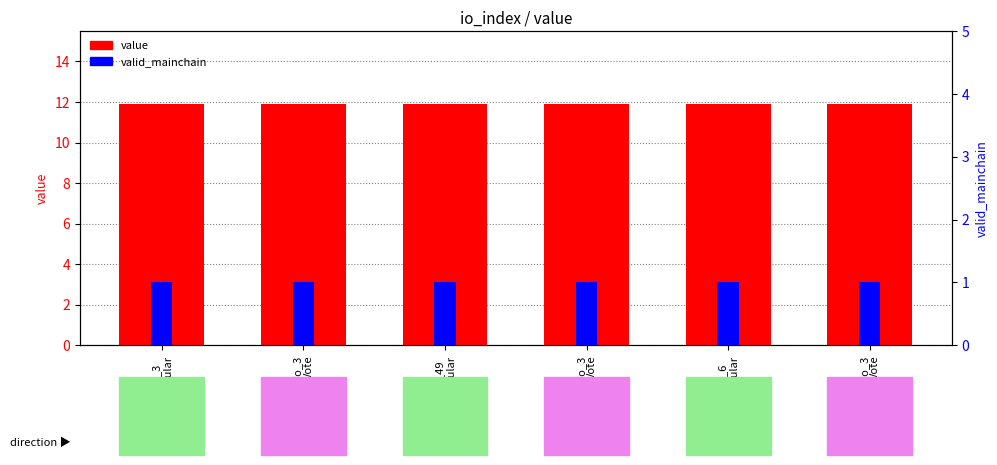

Read the value value at io_49
Regular.

11.9